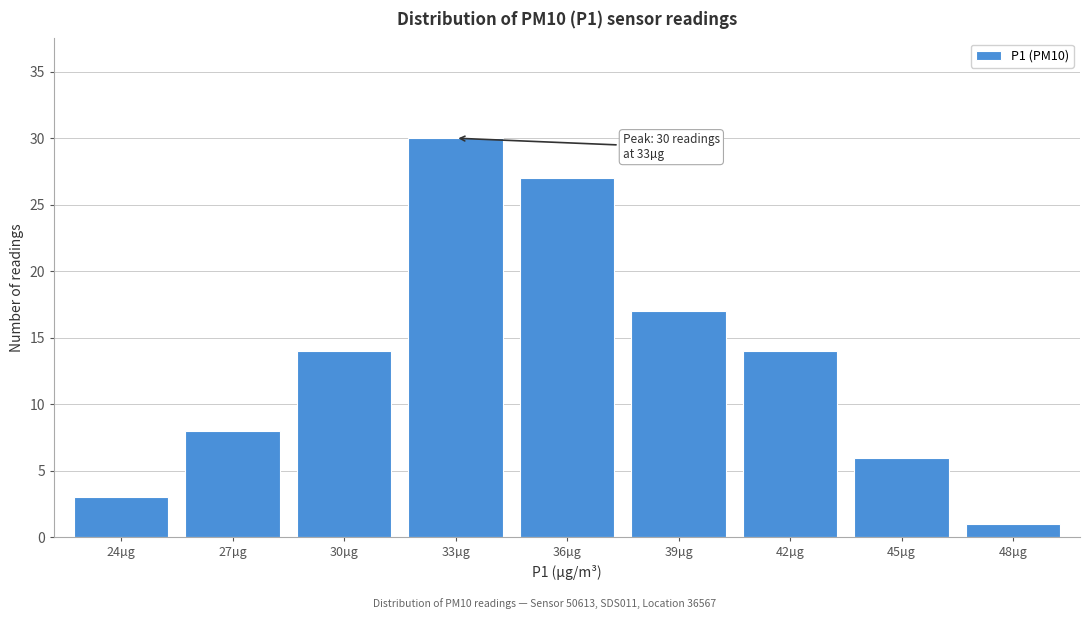

Reading left to right, transcribe all the data shown in this chart.

3	8	14	30	27	17	14	6	1